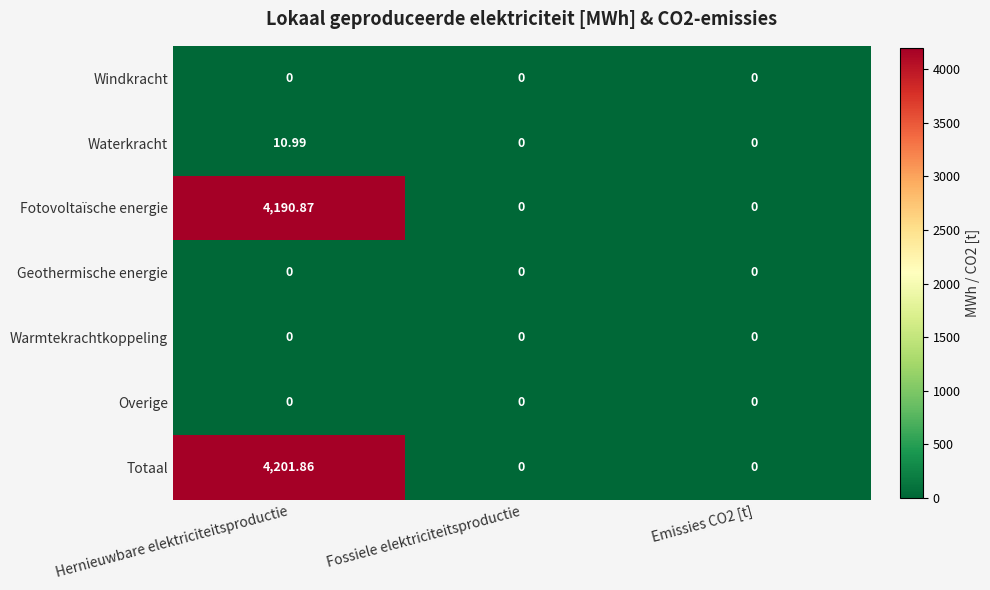

Which series has the largest range (max minus min)?

Totaal